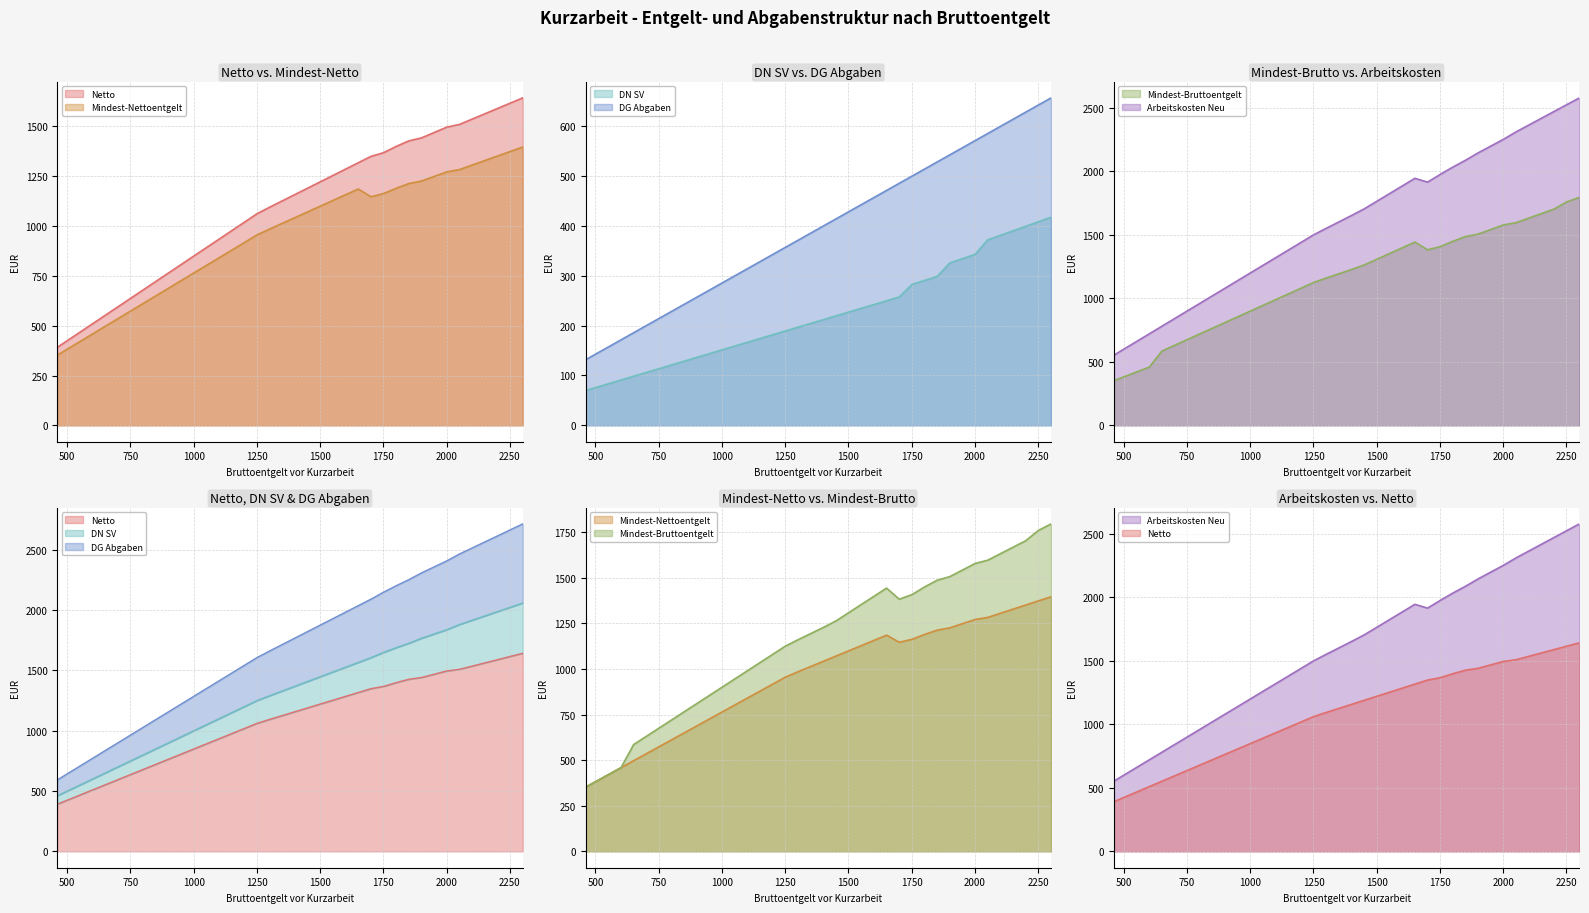

Which has a higher value, 951 or 1701?

1701